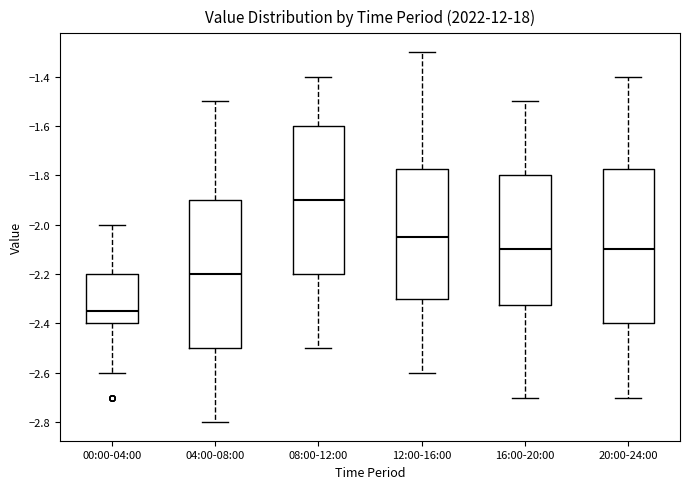

Reading left to right, transcribe this box plot: for each box, give where its median line is, the range the box spans, and where its two whiskers end, as read against the y-axis. The values are not printed on the chart, so give them approximately, as read against the axis.

00:00-04:00: median -2.34, box -2.40 to -2.20, whiskers -2.60 to -2.00
04:00-08:00: median -2.20, box -2.50 to -1.90, whiskers -2.80 to -1.50
08:00-12:00: median -1.90, box -2.20 to -1.60, whiskers -2.50 to -1.40
12:00-16:00: median -2.04, box -2.30 to -1.78, whiskers -2.60 to -1.30
16:00-20:00: median -2.10, box -2.32 to -1.80, whiskers -2.70 to -1.50
20:00-24:00: median -2.10, box -2.40 to -1.78, whiskers -2.70 to -1.40